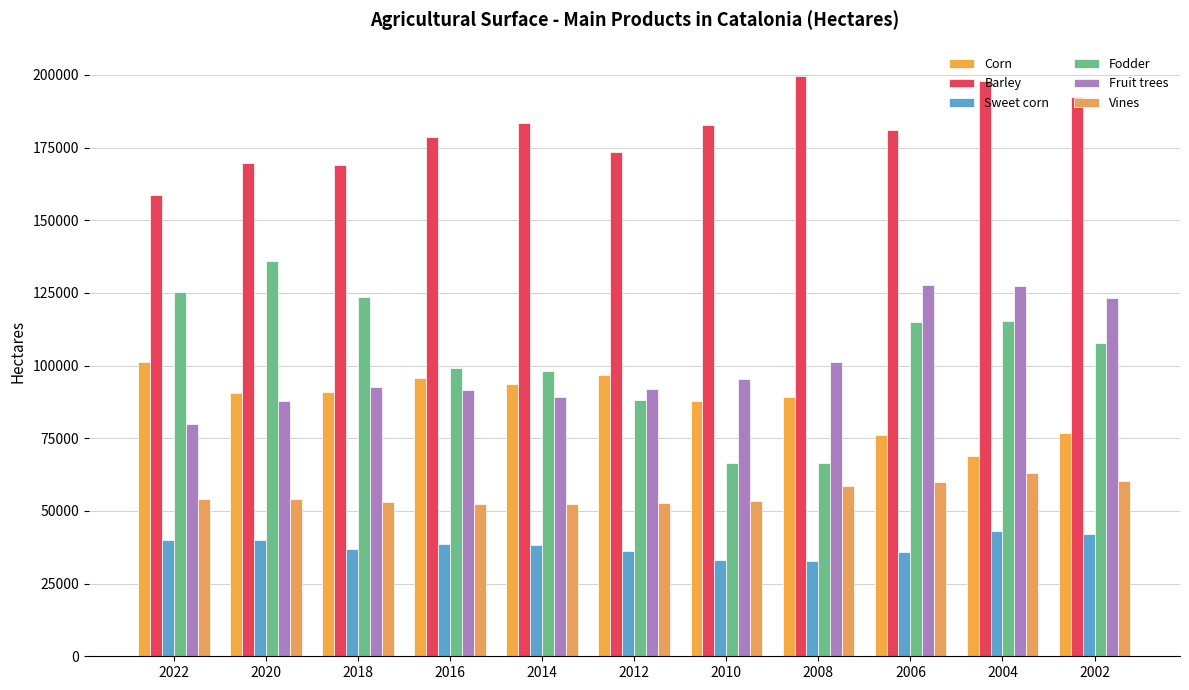

What is the value of the Vines bar at the 4th from the left?

52542